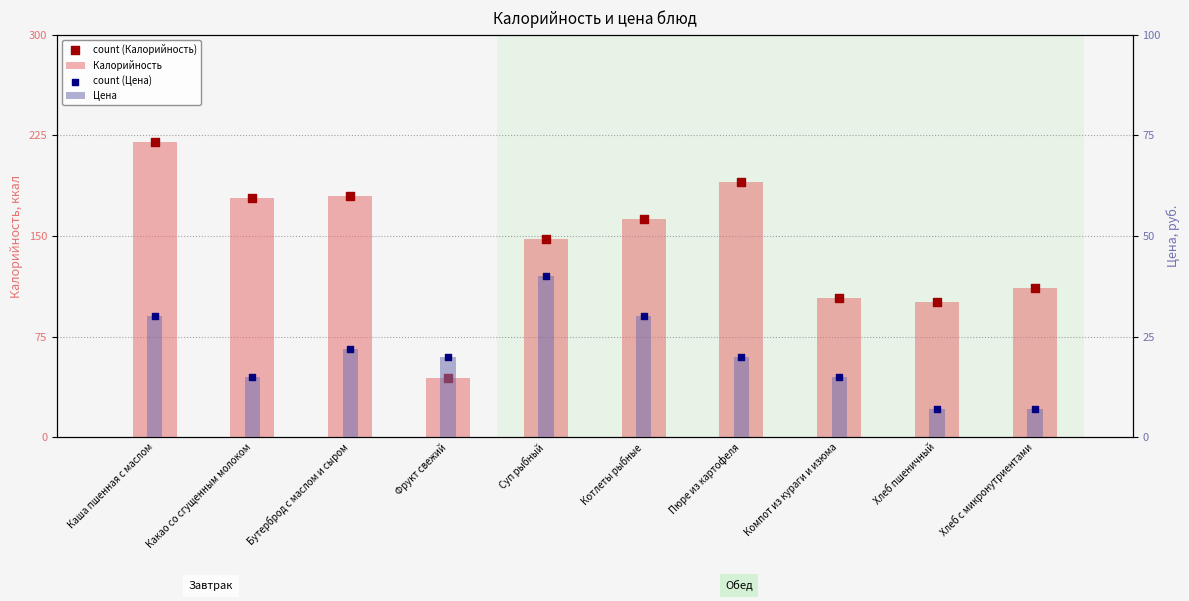

Which series contains the lowest Y value?

Цена